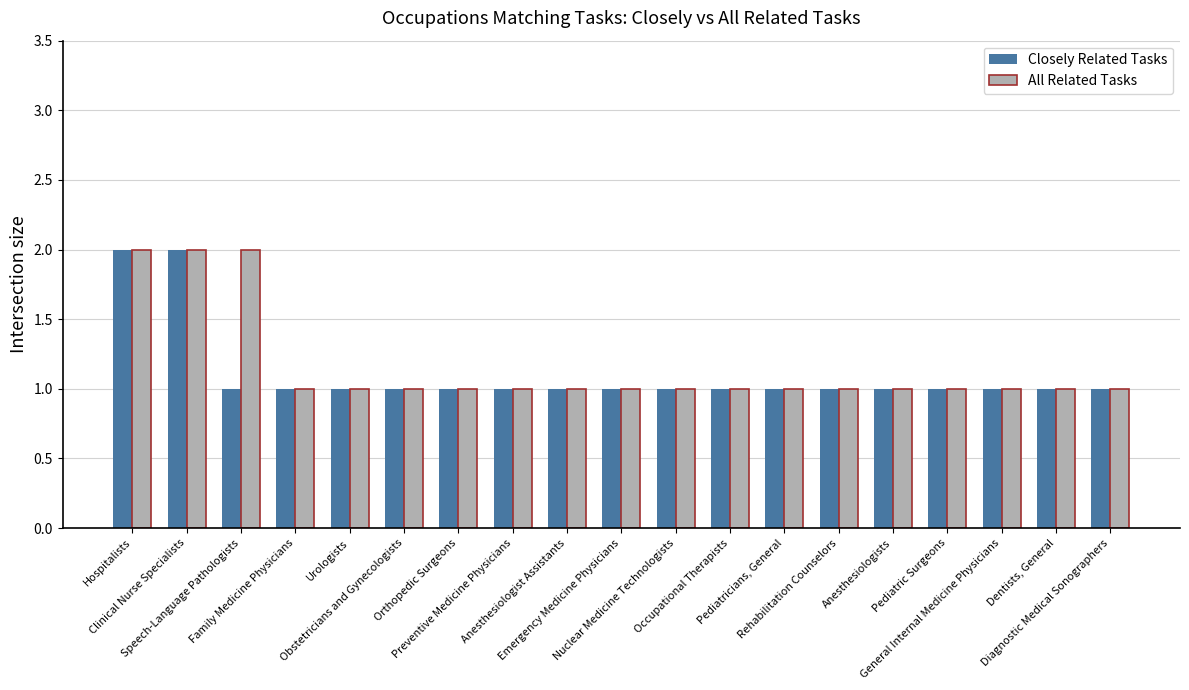

What is the approximate value of All Related Tasks at Clinical Nurse Specialists?

2